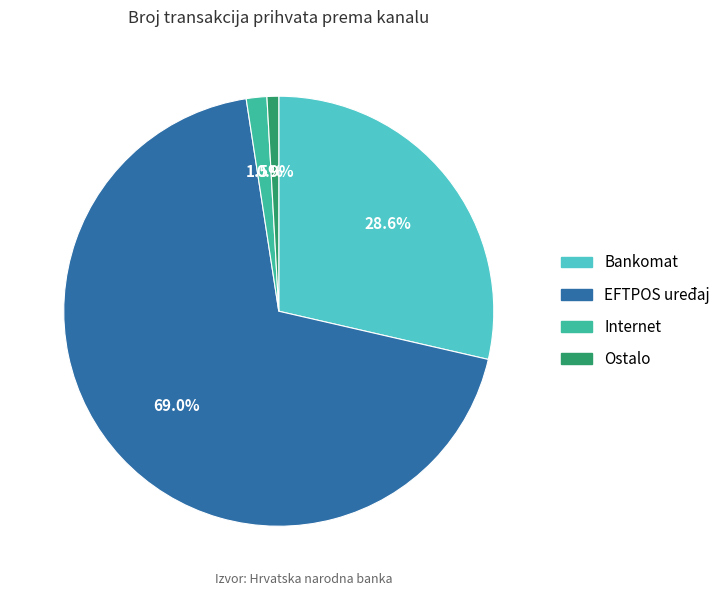

How many segments does this pie chart have?

4